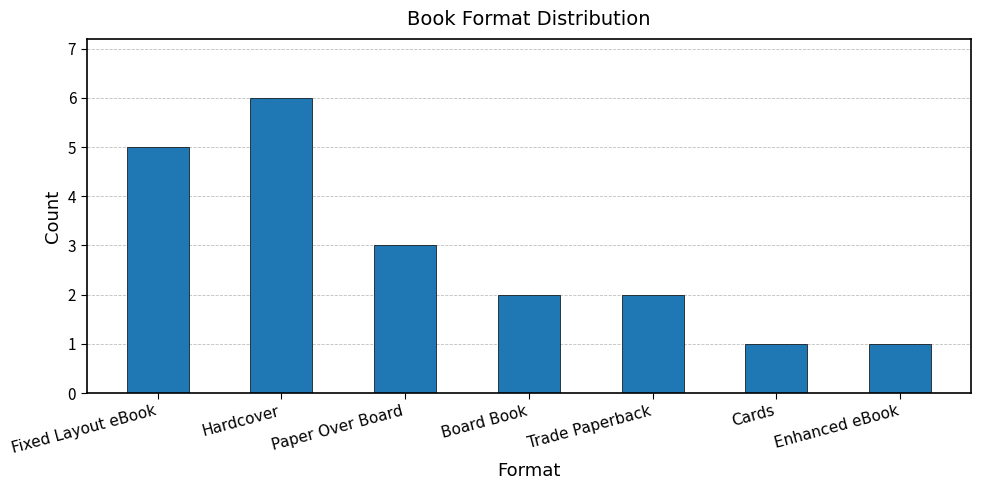

Reading left to right, what are all the values shown in this chart?

Fixed Layout eBook=5	Hardcover=6	Paper Over Board=3	Board Book=2	Trade Paperback=2	Cards=1	Enhanced eBook=1